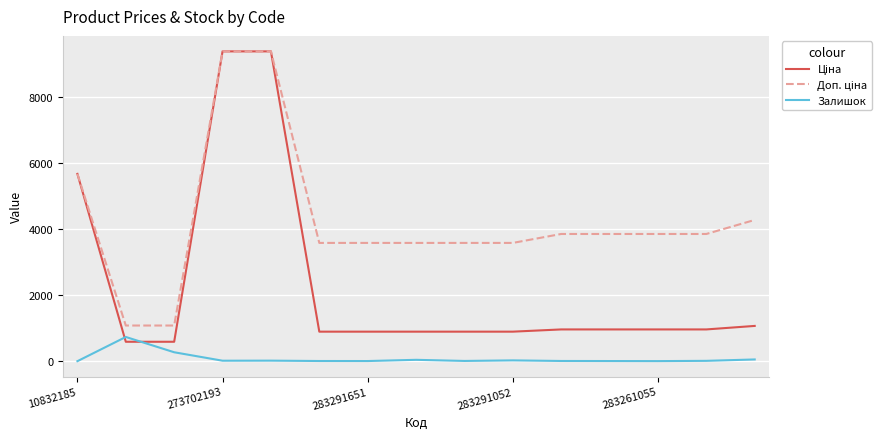

What is the greatest value displayed?

9384.0